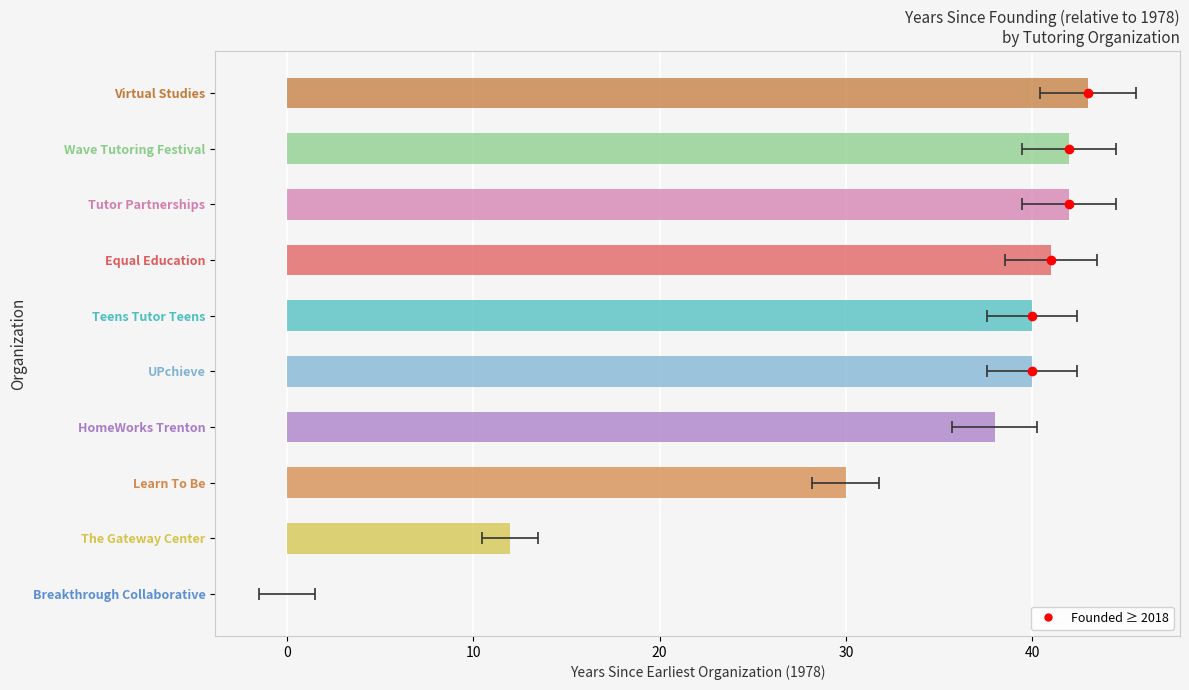

Reading right to left, list all the values displayed in this chart.

43	42	42	41	40	40	38	30	12	0